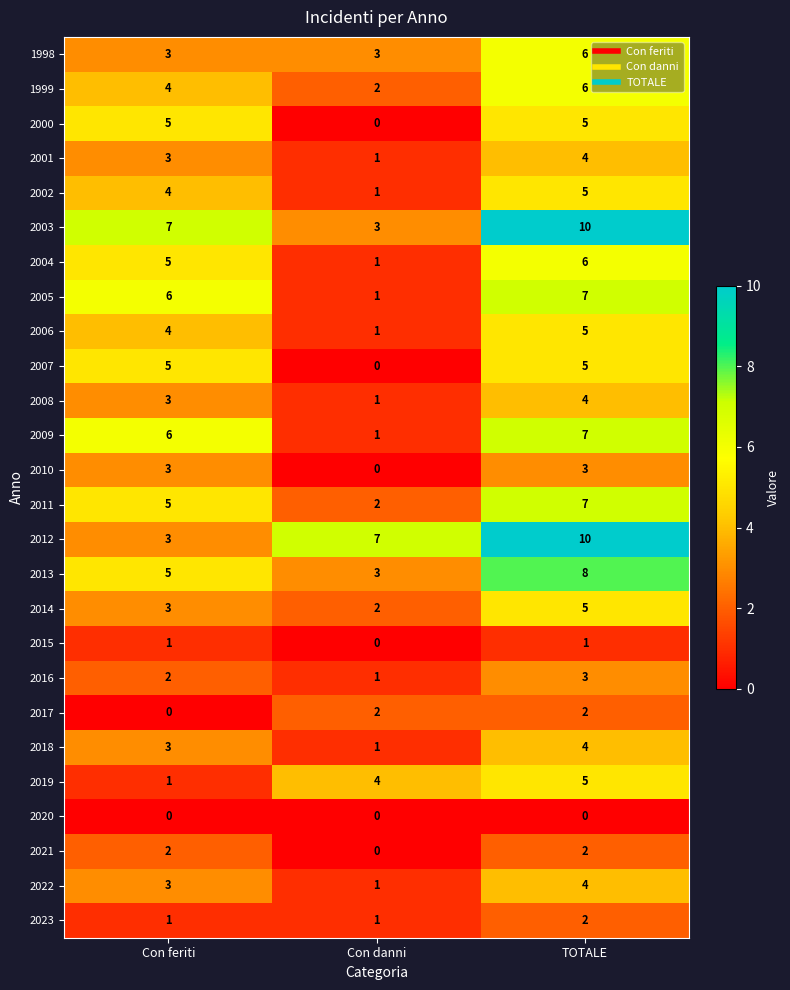

Read the 1999 value at Con feriti.

4